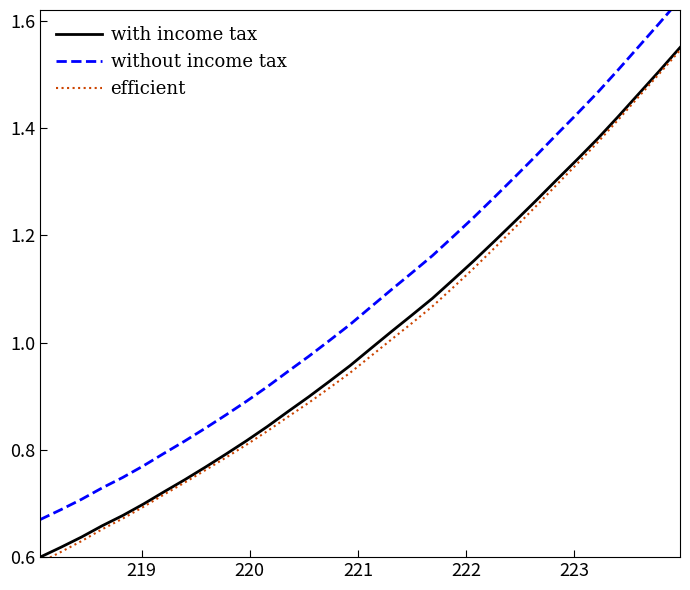

What are all the series names shown in the legend?

with income tax, without income tax, efficient